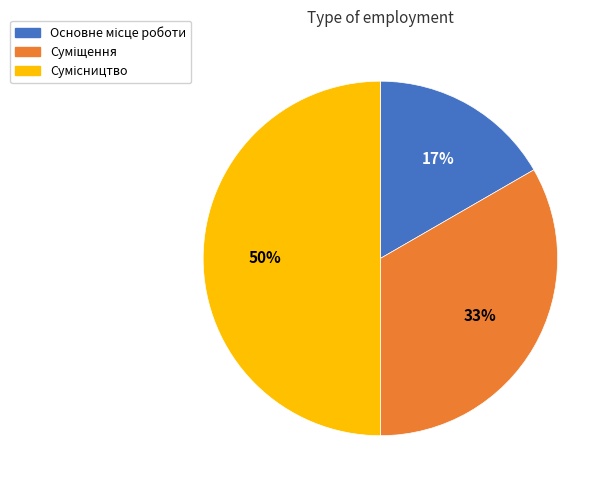

To the nearest percent, what is the difference between the largest and smallest slice percentages?

33%